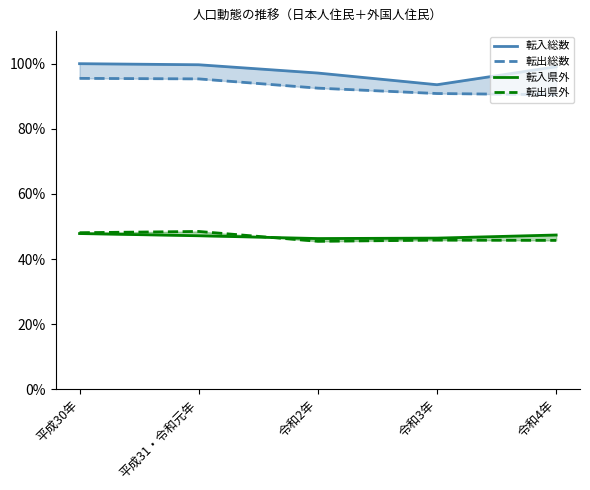

At which label does 転入総数 reach its minimum?

令和3年